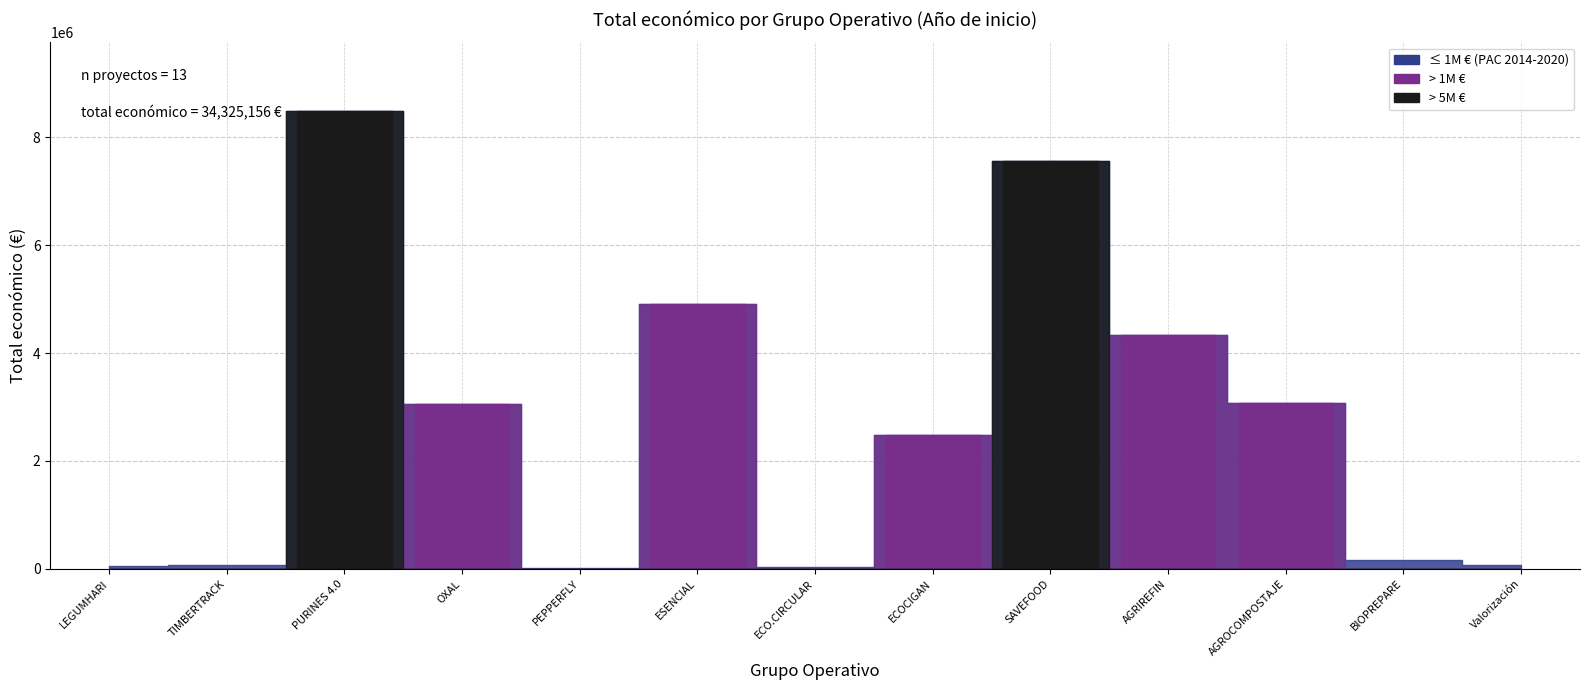

What is the maximum value shown in the chart?

8484999